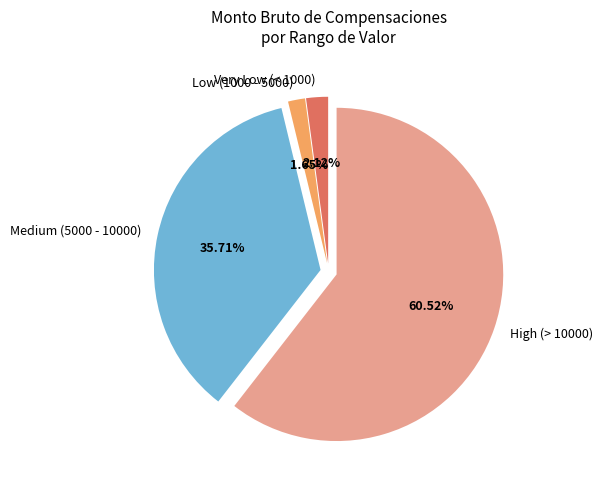

What is the largest slice in the pie chart?

High (> 10000)